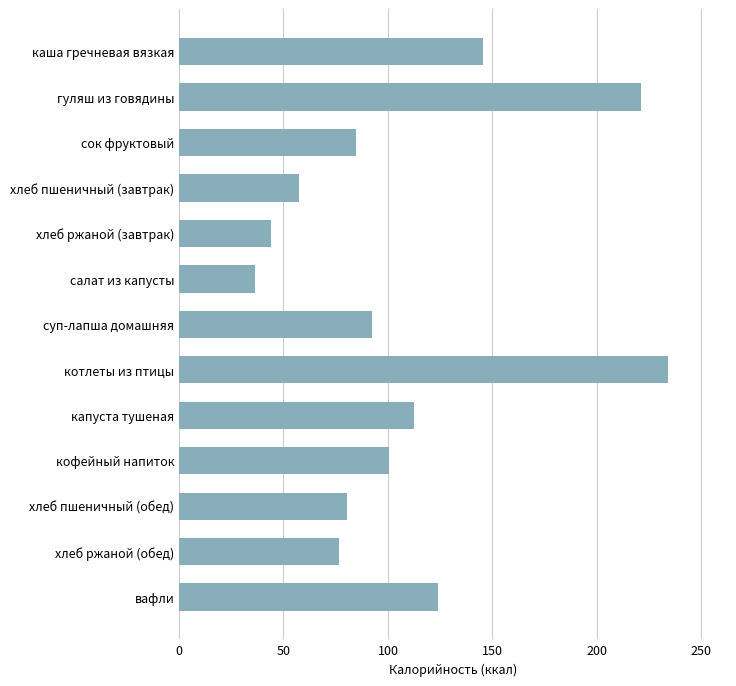

How many values are below 92?

6